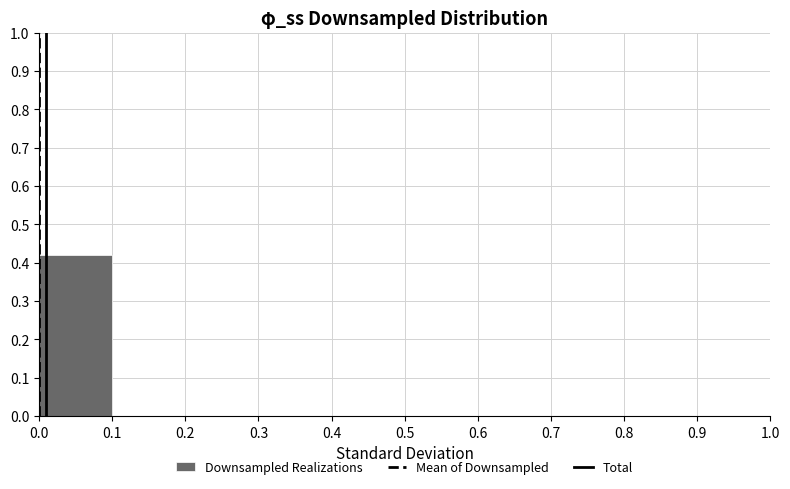

How tall is the bar that spans 0.0 to 0.1 on the x-axis? The values are not printed on the chart, so give them approximately, as read against the axis.

0.42